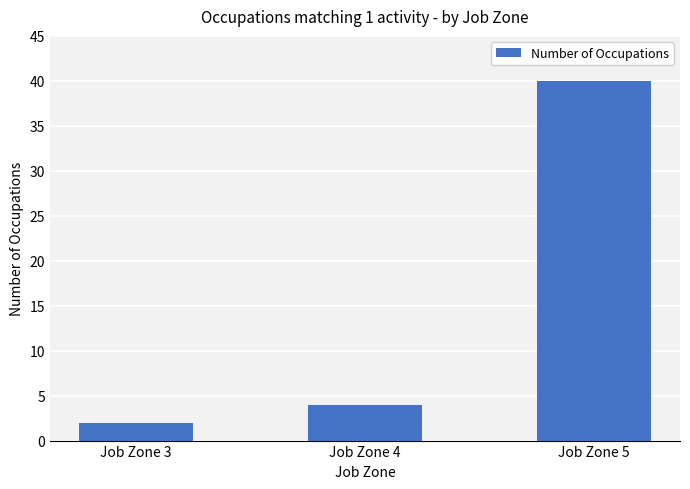

Which category has the lowest value across all series?

Job Zone 3